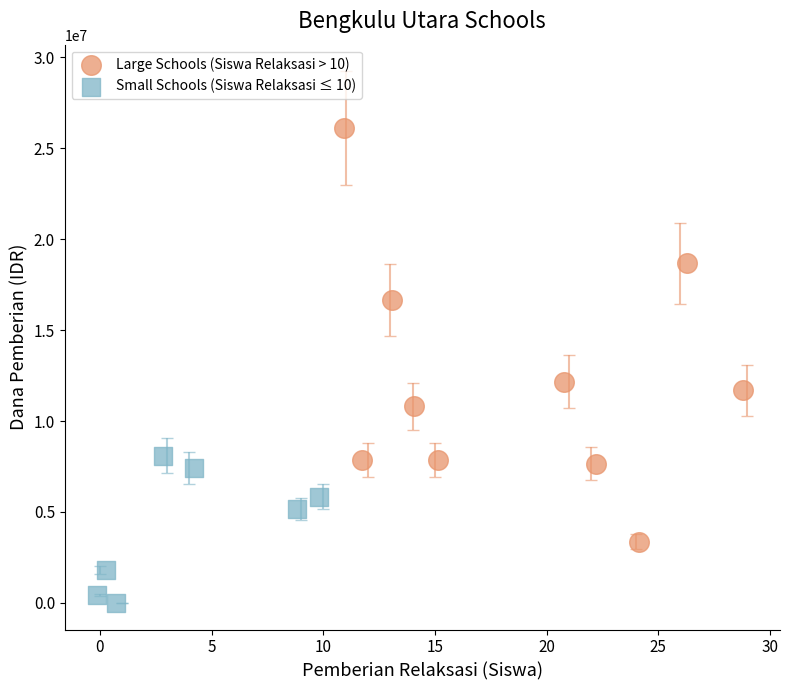

Which series reaches the maximum Y coordinate?

Large Schools (Siswa Relaksasi > 10)